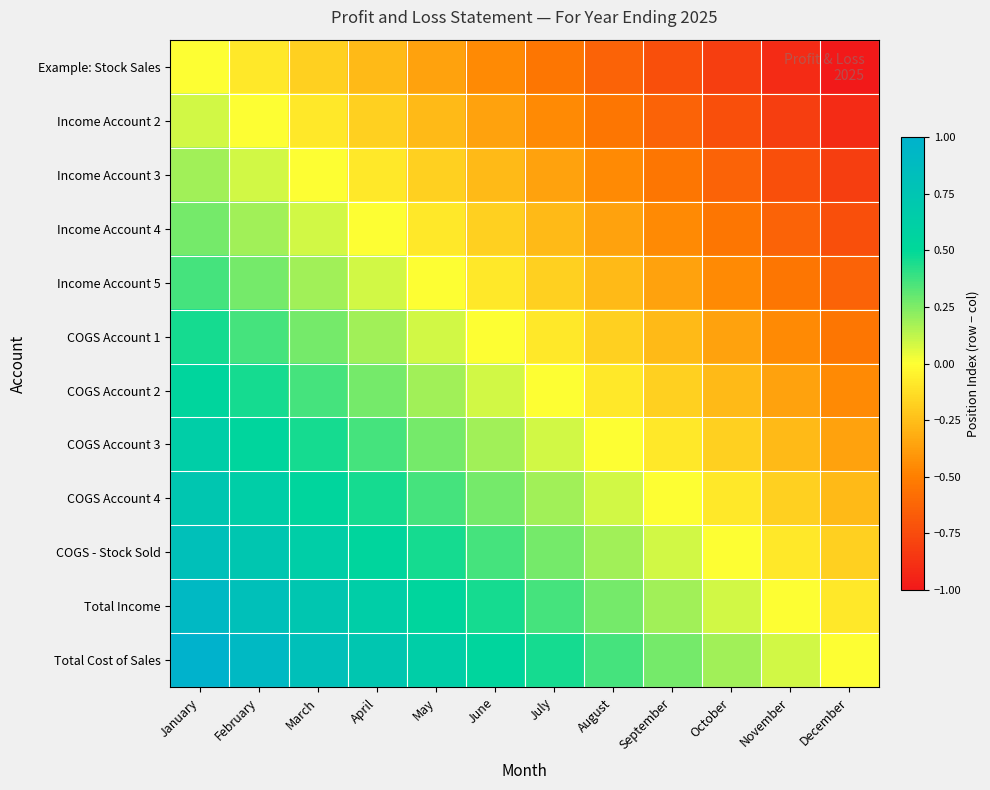

Reading left to right, transcribe all the data shown in this chart.

Example: Stock Sales: January=0.0	February=-0.1	March=-0.2	April=-0.3	May=-0.4	June=-0.5	July=-0.5	August=-0.6	September=-0.7	October=-0.8	November=-0.9	December=-1.0
Income Account 2: January=0.1	February=0.0	March=-0.1	April=-0.2	May=-0.3	June=-0.4	July=-0.5	August=-0.5	September=-0.6	October=-0.7	November=-0.8	December=-0.9
Income Account 3: January=0.2	February=0.1	March=0.0	April=-0.1	May=-0.2	June=-0.3	July=-0.4	August=-0.5	September=-0.5	October=-0.6	November=-0.7	December=-0.8
Income Account 4: January=0.3	February=0.2	March=0.1	April=0.0	May=-0.1	June=-0.2	July=-0.3	August=-0.4	September=-0.5	October=-0.5	November=-0.6	December=-0.7
Income Account 5: January=0.4	February=0.3	March=0.2	April=0.1	May=0.0	June=-0.1	July=-0.2	August=-0.3	September=-0.4	October=-0.5	November=-0.5	December=-0.6
COGS Account 1: January=0.5	February=0.4	March=0.3	April=0.2	May=0.1	June=0.0	July=-0.1	August=-0.2	September=-0.3	October=-0.4	November=-0.5	December=-0.5
COGS Account 2: January=0.5	February=0.5	March=0.4	April=0.3	May=0.2	June=0.1	July=0.0	August=-0.1	September=-0.2	October=-0.3	November=-0.4	December=-0.5
COGS Account 3: January=0.6	February=0.5	March=0.5	April=0.4	May=0.3	June=0.2	July=0.1	August=0.0	September=-0.1	October=-0.2	November=-0.3	December=-0.4
COGS Account 4: January=0.7	February=0.6	March=0.5	April=0.5	May=0.4	June=0.3	July=0.2	August=0.1	September=0.0	October=-0.1	November=-0.2	December=-0.3
COGS - Stock Sold: January=0.8	February=0.7	March=0.6	April=0.5	May=0.5	June=0.4	July=0.3	August=0.2	September=0.1	October=0.0	November=-0.1	December=-0.2
Total Income: January=0.9	February=0.8	March=0.7	April=0.6	May=0.5	June=0.5	July=0.4	August=0.3	September=0.2	October=0.1	November=0.0	December=-0.1
Total Cost of Sales: January=1.0	February=0.9	March=0.8	April=0.7	May=0.6	June=0.5	July=0.5	August=0.4	September=0.3	October=0.2	November=0.1	December=0.0